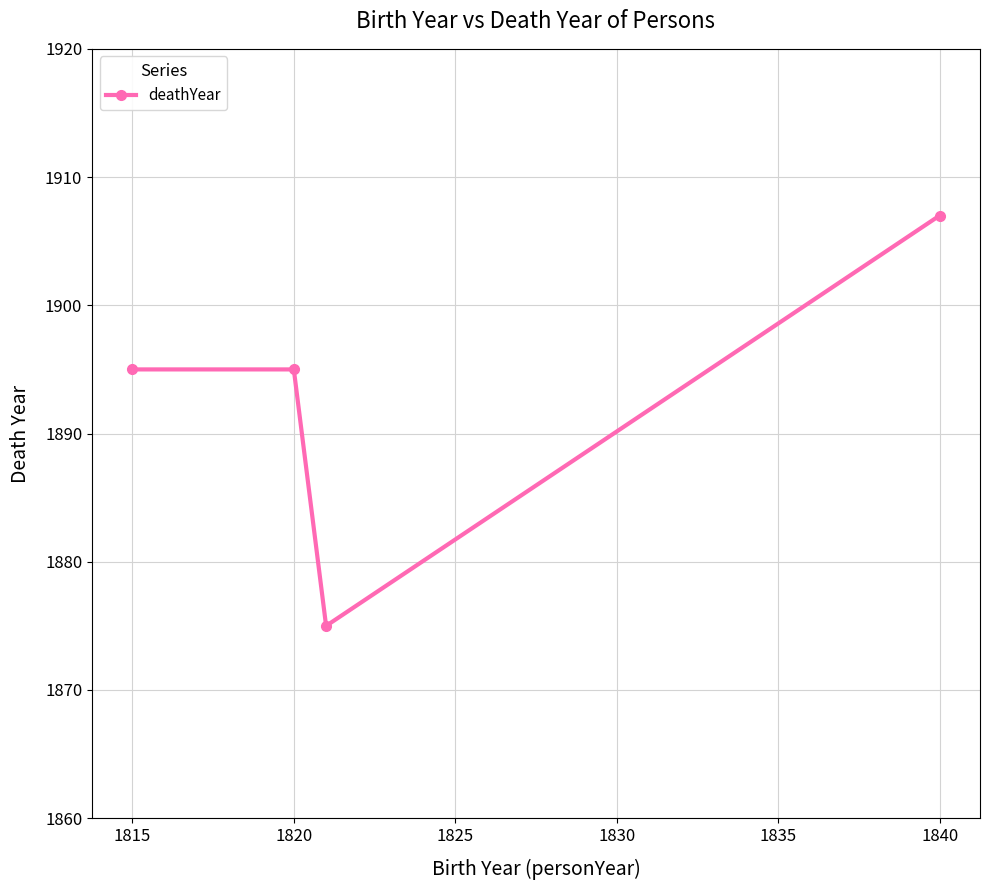

What is the value of the 1st point from the left?

1895